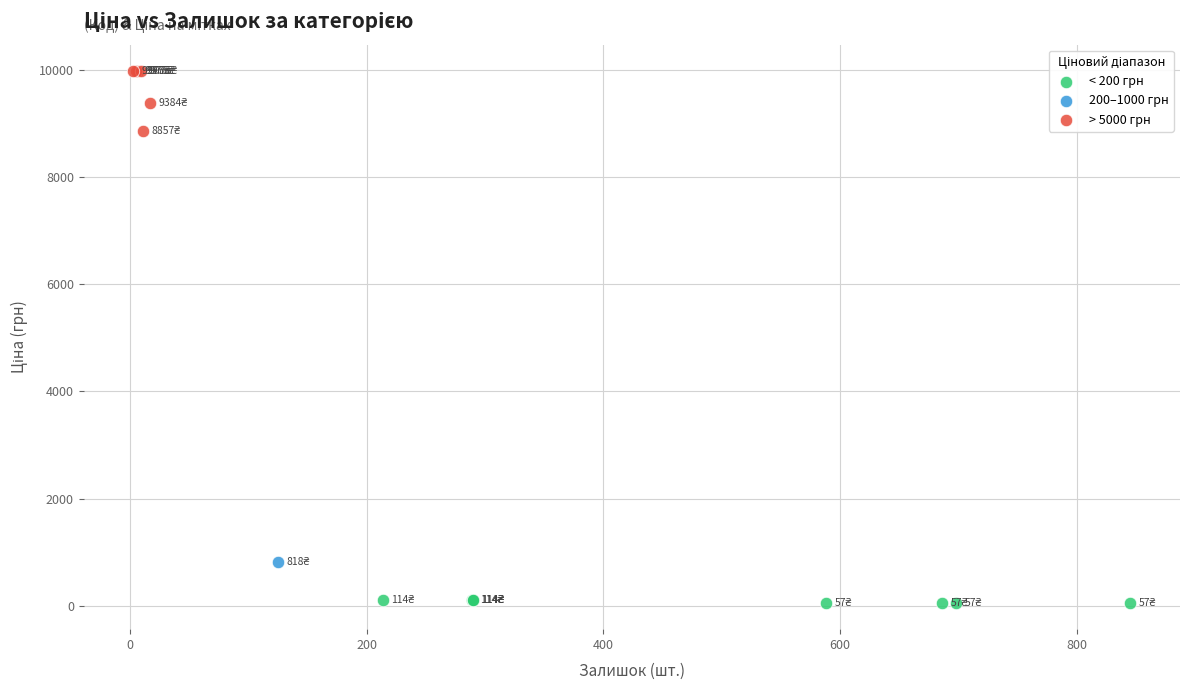

Which series contains the highest Y value?

> 5000 грн